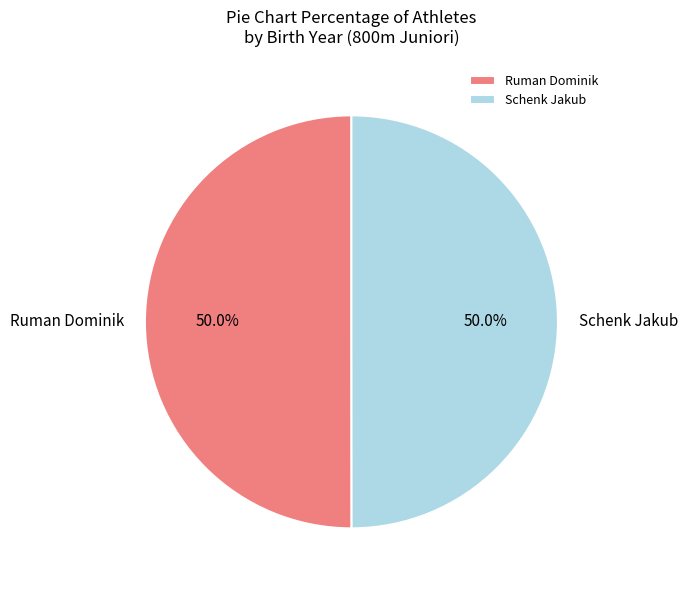

To the nearest percent, what is the combined percentage of Schenk Jakub and Ruman Dominik?

100%